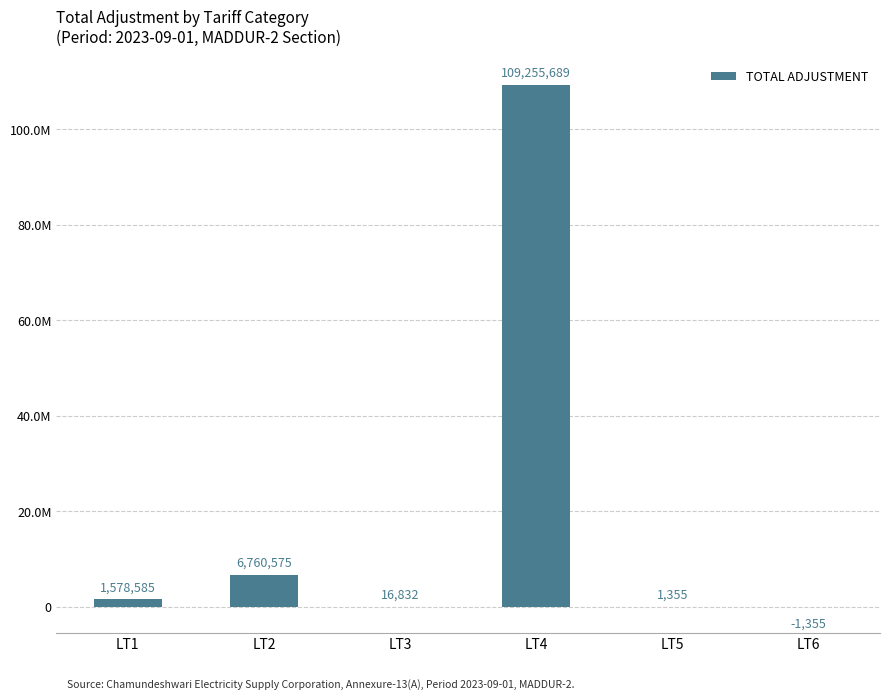

Read the value at LT4.

109255689.5